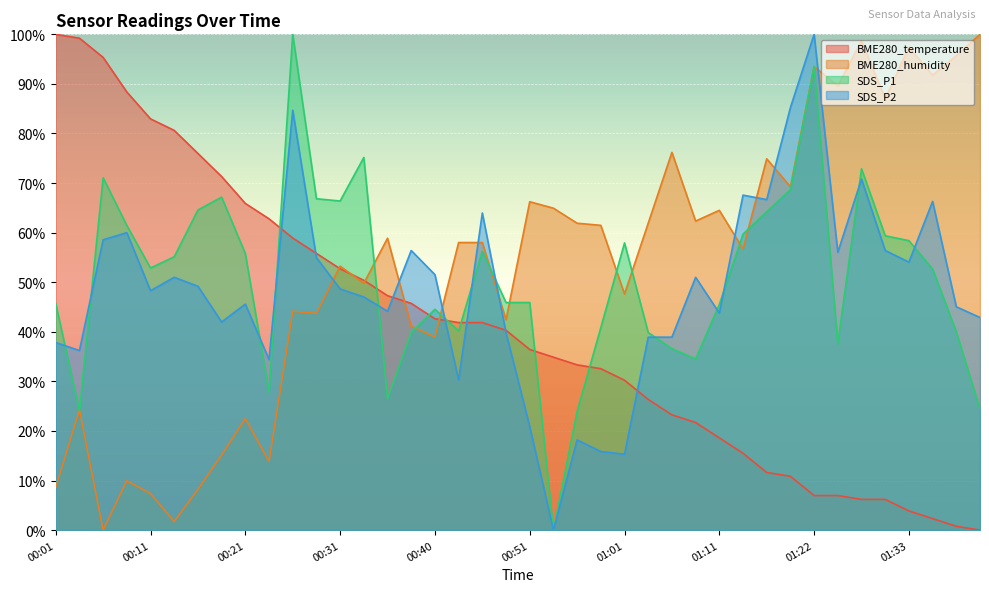

Between which two adjacent categories do BME280_humidity and SDS_P2 first intersect?

00:28 and 00:31